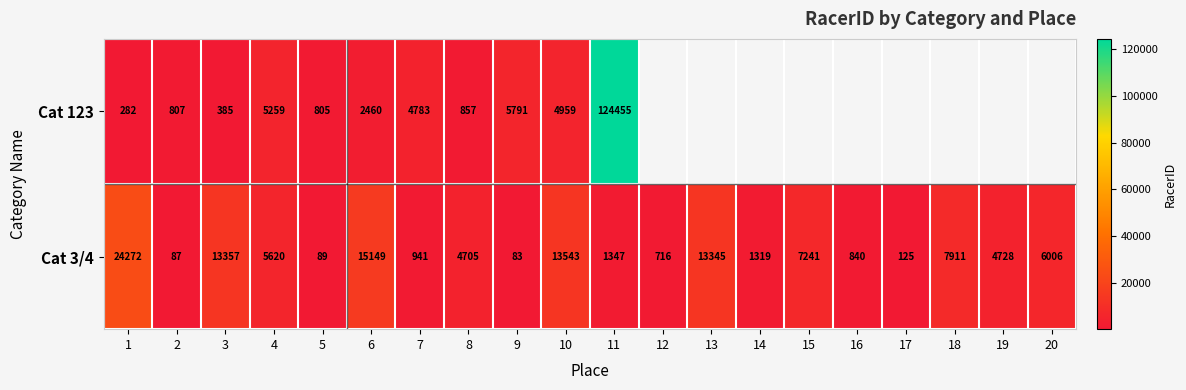

Rank the series at 2 from highest to lowest value.

Cat 123, Cat 3/4